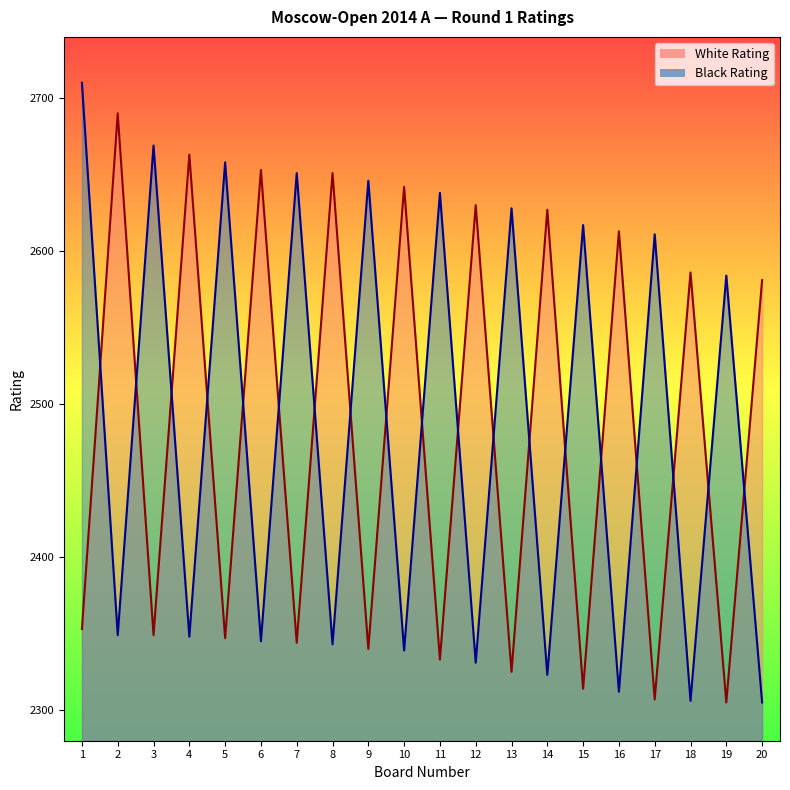

Is it true that Black Rating equals 4296 at 15?

False